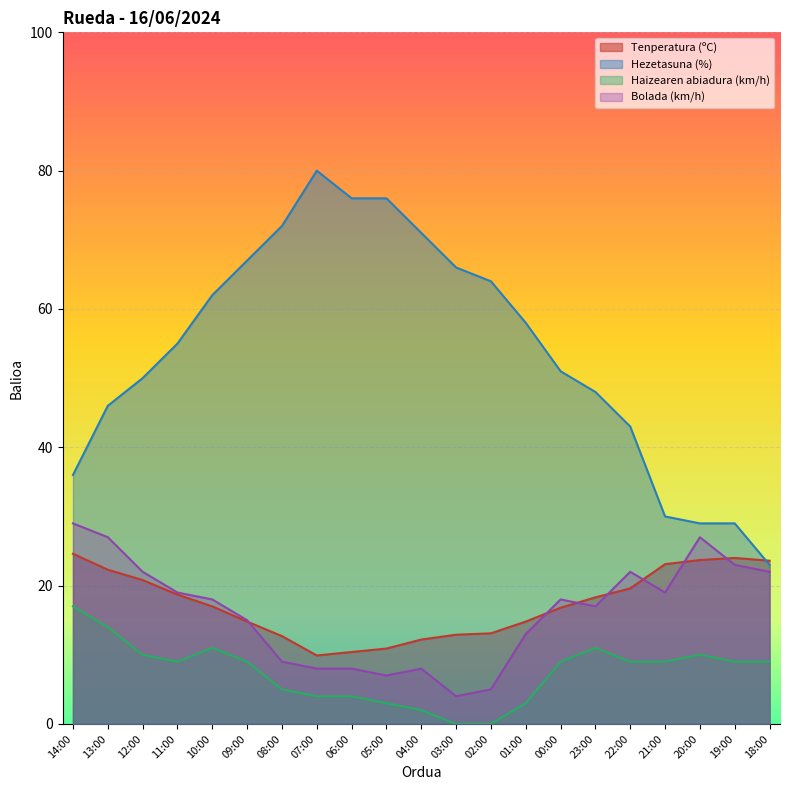

At how many categories does at least one series exceed 4?

21